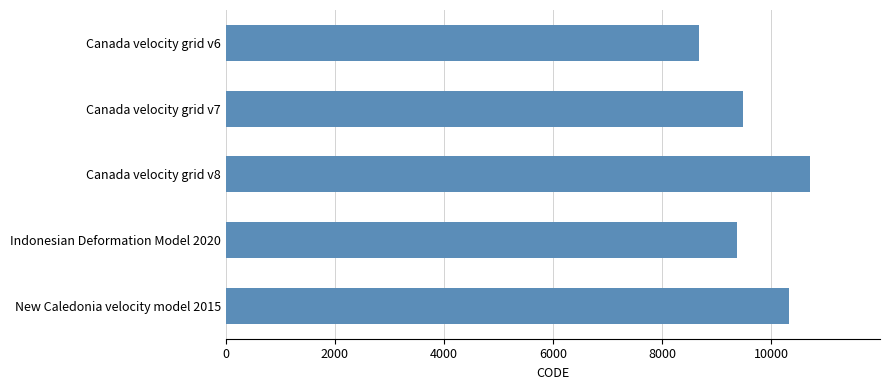

Between New Caledonia velocity model 2015 and Canada velocity grid v7, which is larger?

New Caledonia velocity model 2015